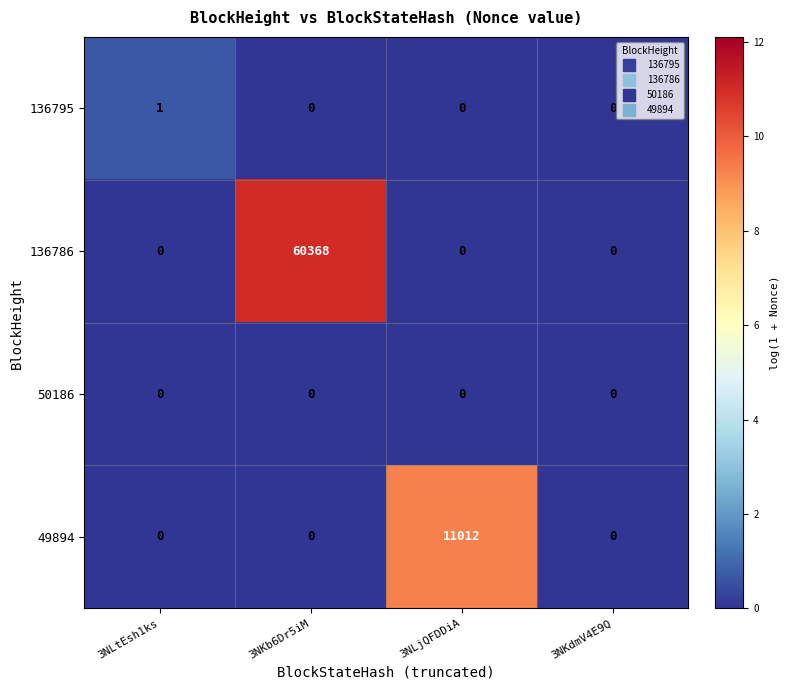

True or false: 136795 has a value of -1 at 3NKb6Dr5iM.

False